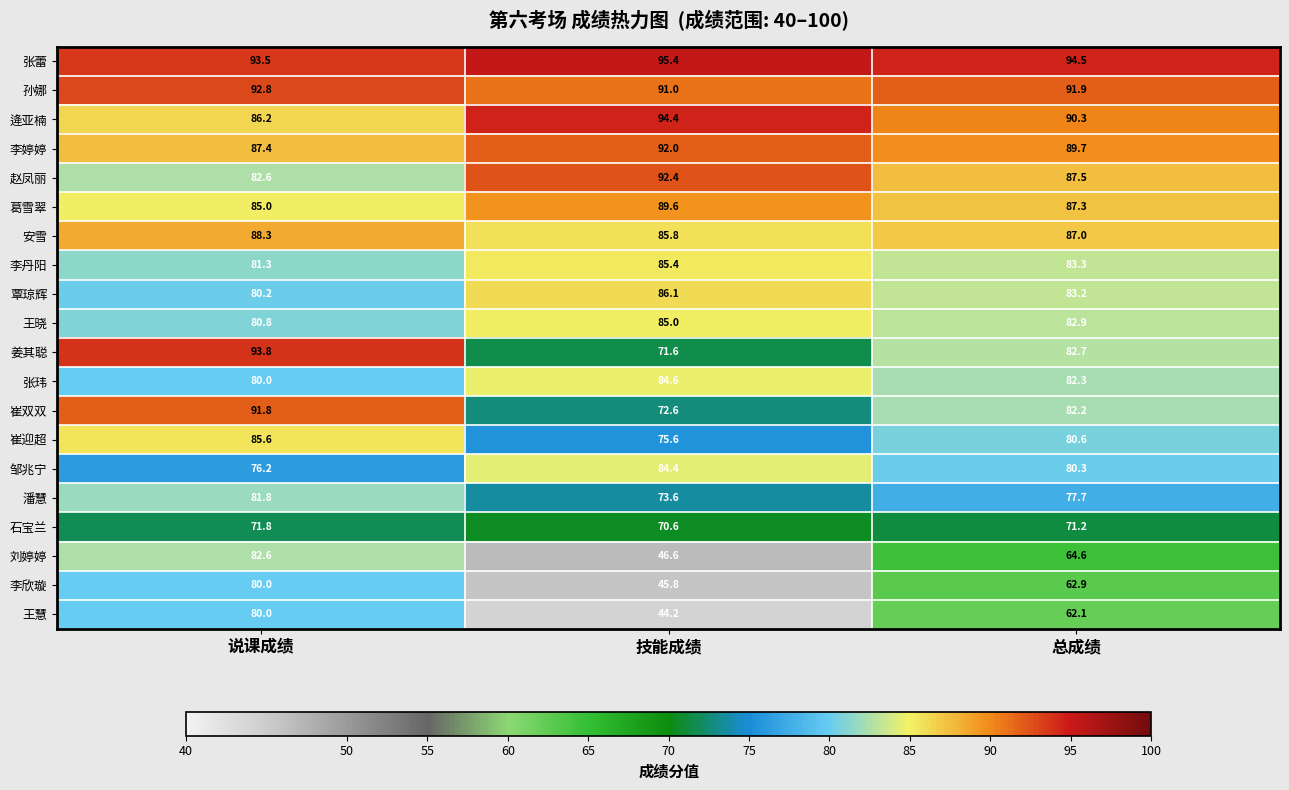

True or false: 逄亚楠 has a value of 86.2 at 说课成绩.

True